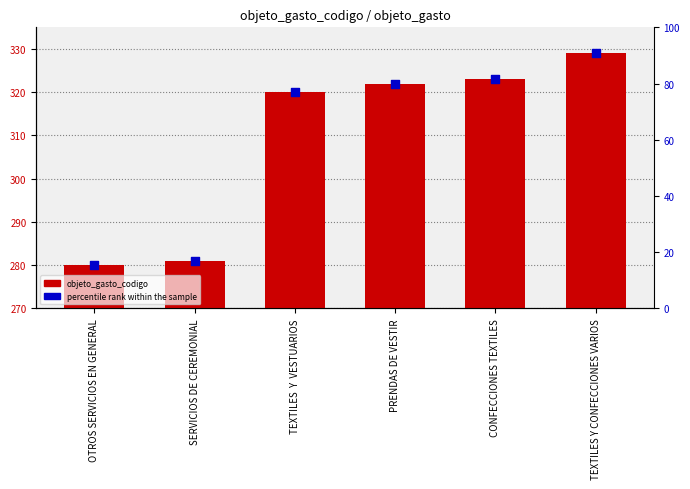

Which series contains the lowest Y value?

percentile rank within the sample